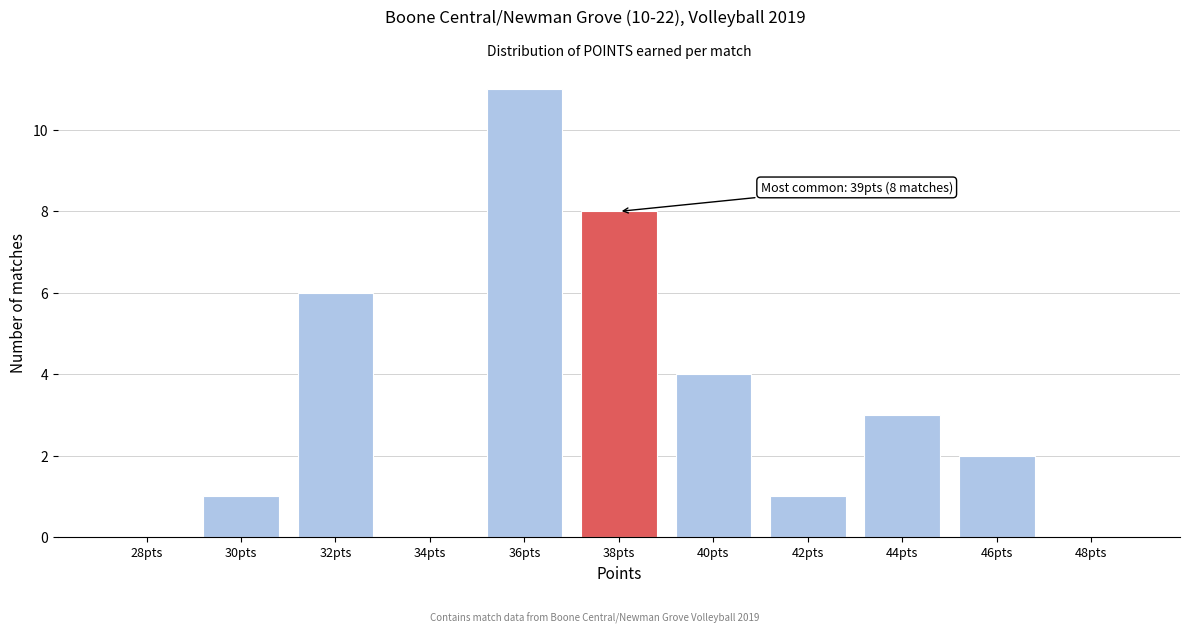

Reading right to left, transcribe all the data shown in this chart.

48pts=0	46pts=2	44pts=3	42pts=1	40pts=4	38pts=8	36pts=11	34pts=0	32pts=6	30pts=1	28pts=0